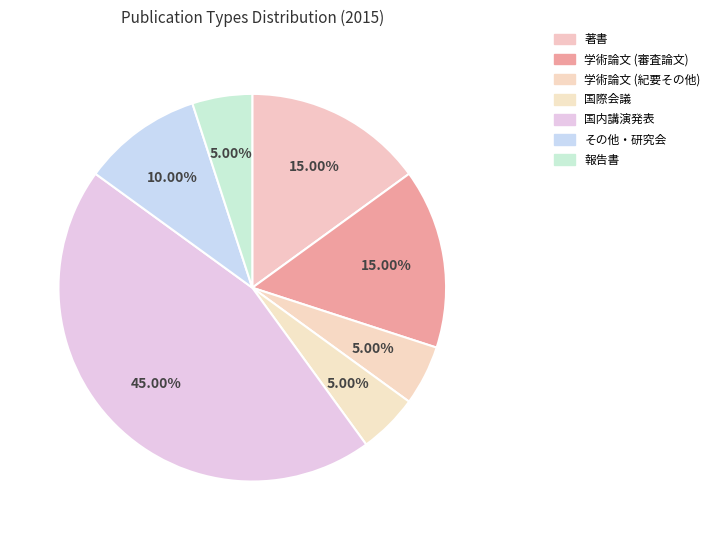

Is there a majority slice in this chart?

No